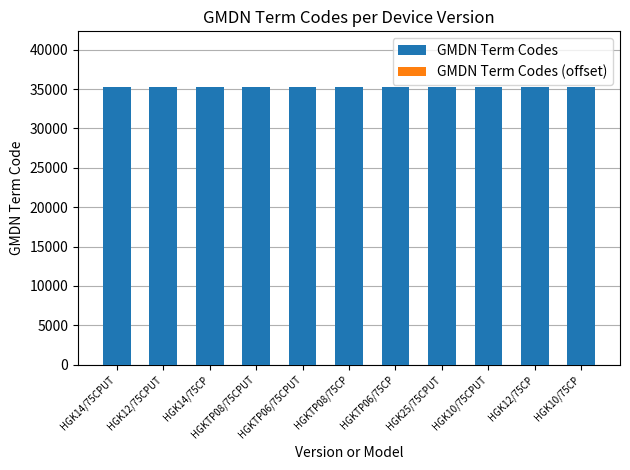

How many categories are shown in the chart?

11